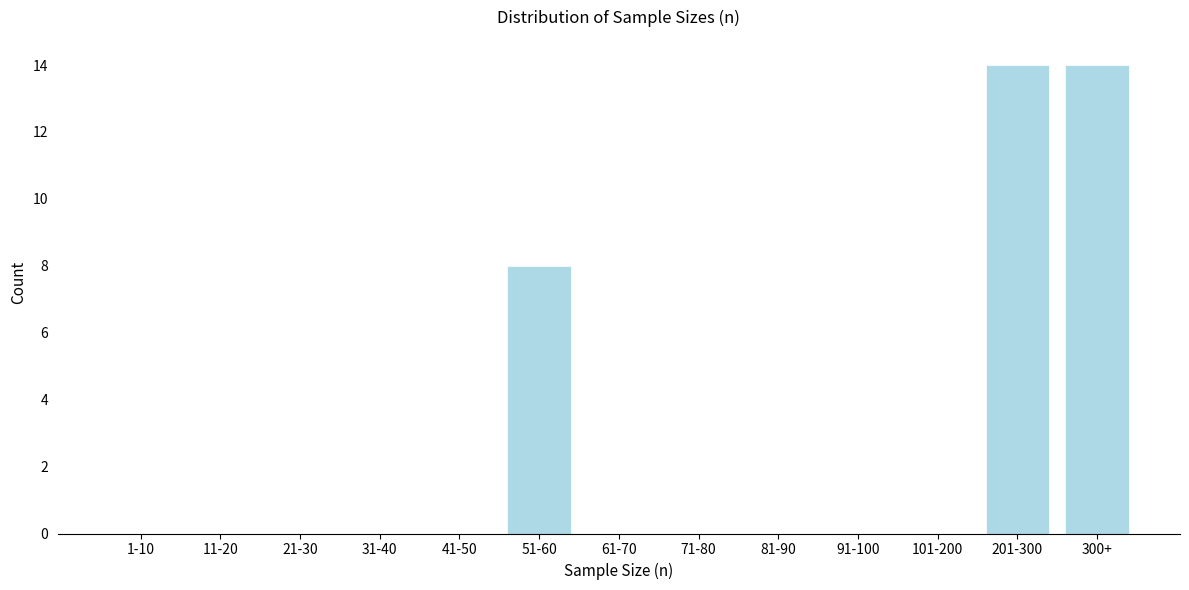

Reading left to right, what are all the values shown in this chart?

1-10=0	11-20=0	21-30=0	31-40=0	41-50=0	51-60=8	61-70=0	71-80=0	81-90=0	91-100=0	101-200=0	201-300=14	300+=14